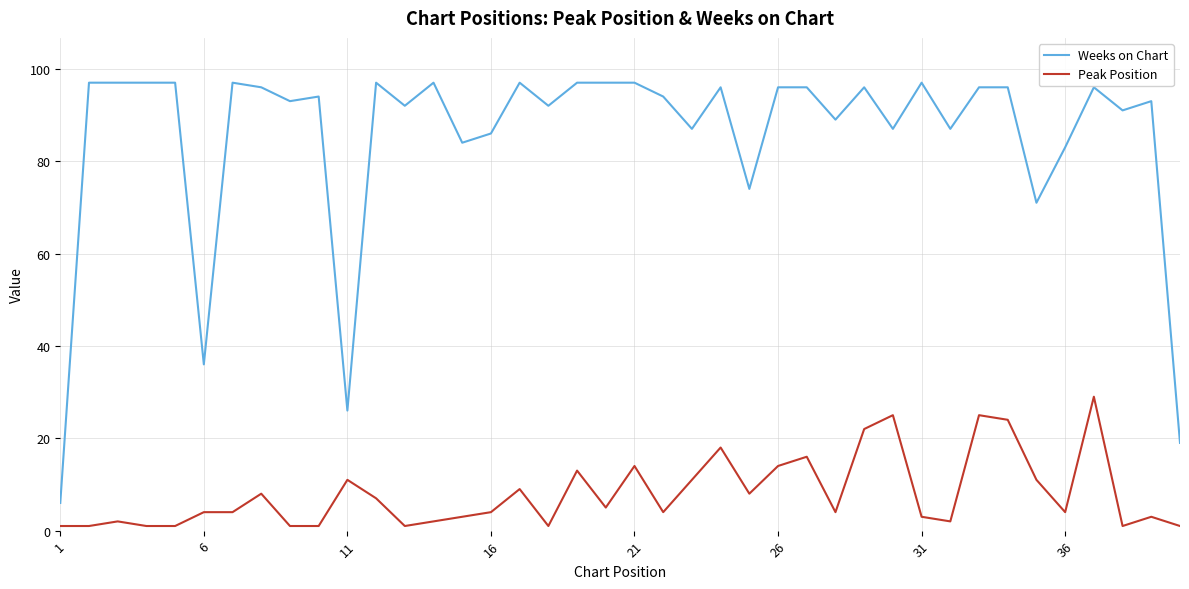

What is the difference between the maximum and minimum values in the Peak Position series?

28